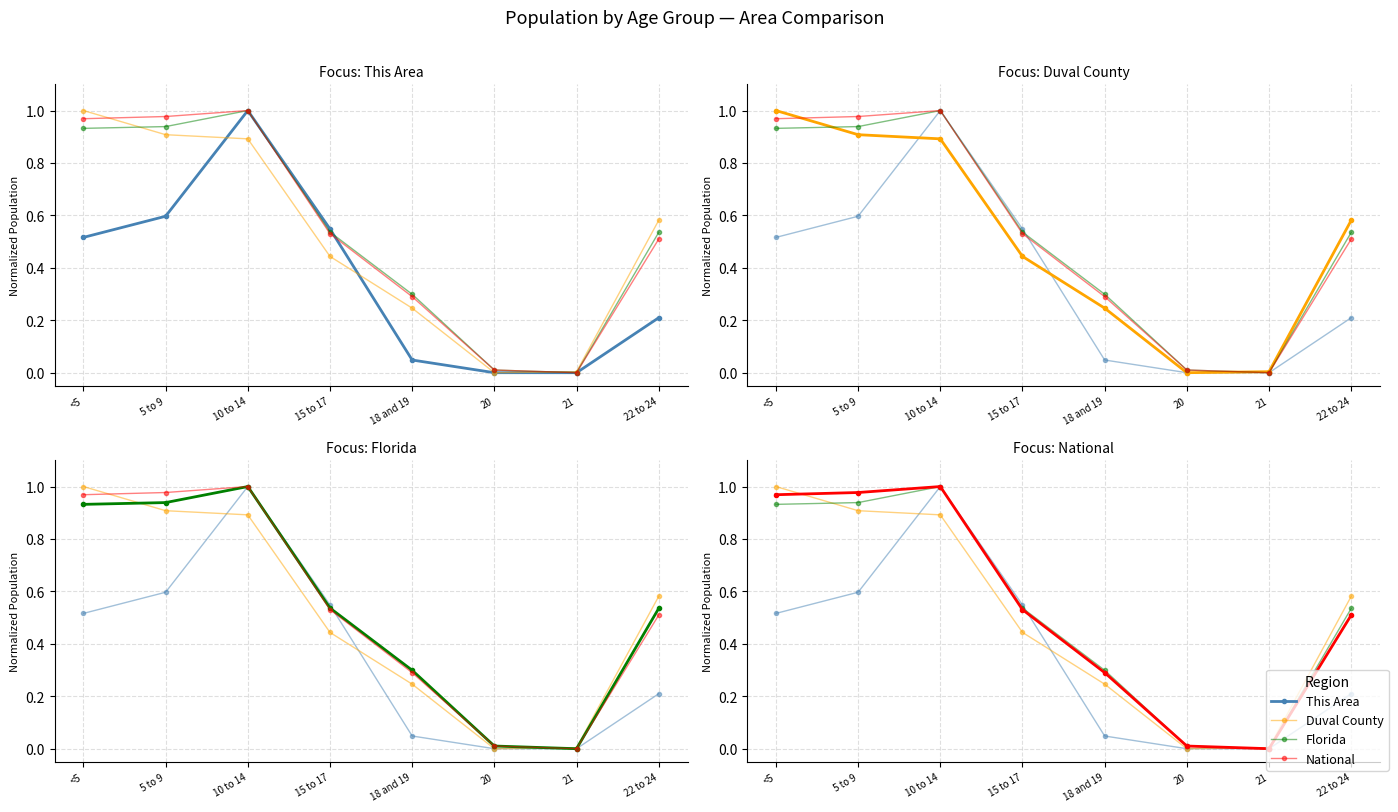

True or false: National has a value of 0.4 at 18 and 19.

False